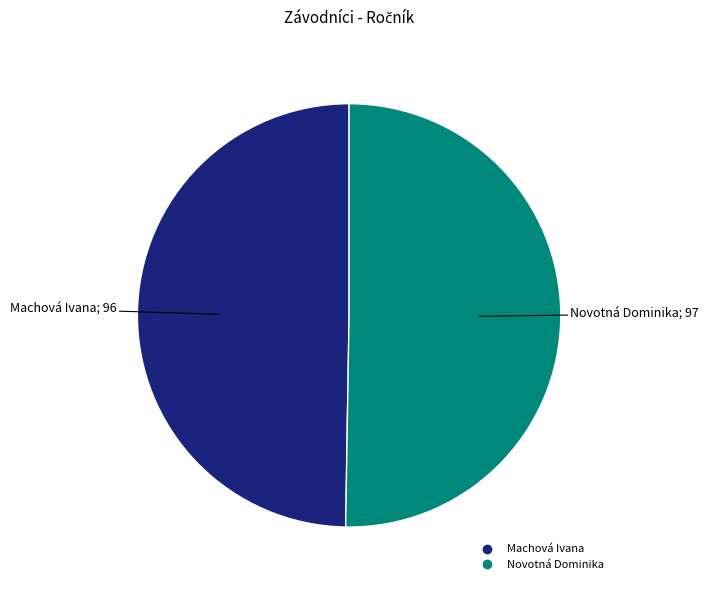

Rank the categories by value from lowest to highest.

Machová Ivana, Novotná Dominika